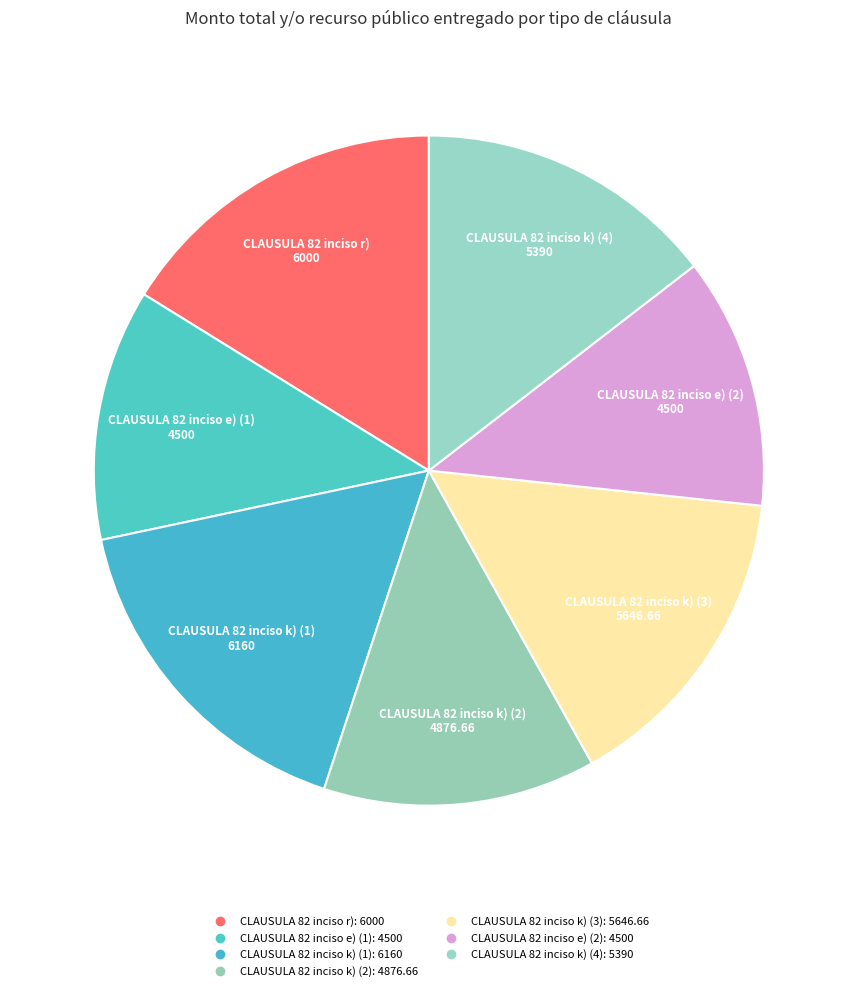

Count the number of slices in the pie.

7